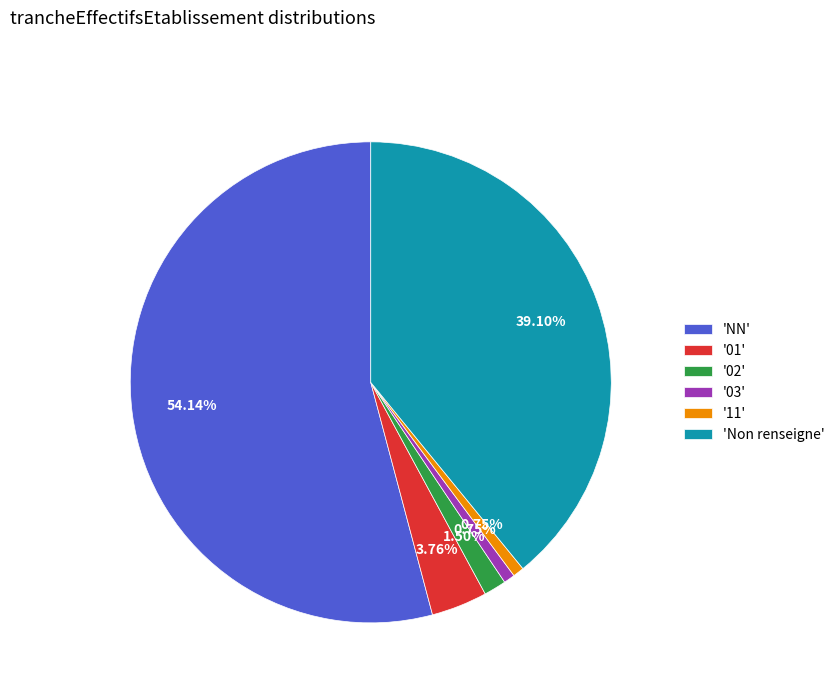

Which slice represents more than half of the pie?

'NN'